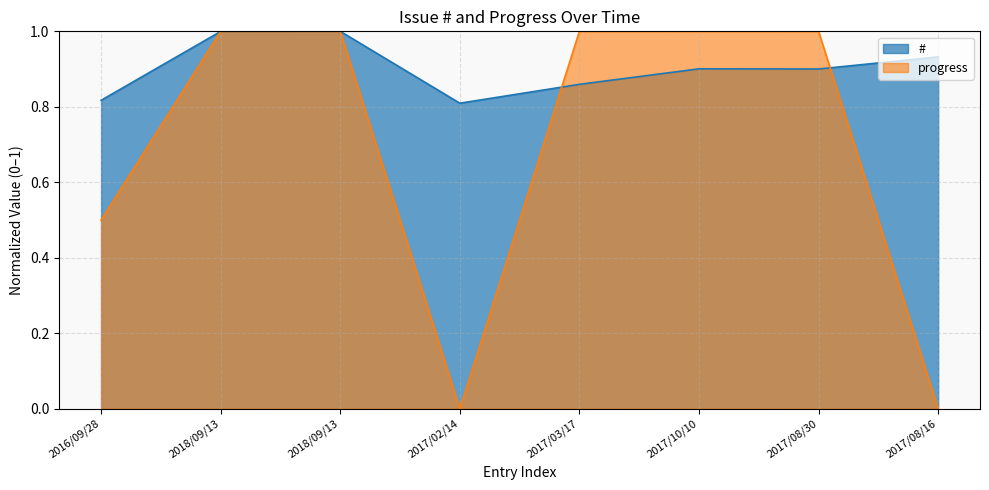

What is the difference between the # values at 2018/09/13 and 2017/08/30?

0.1